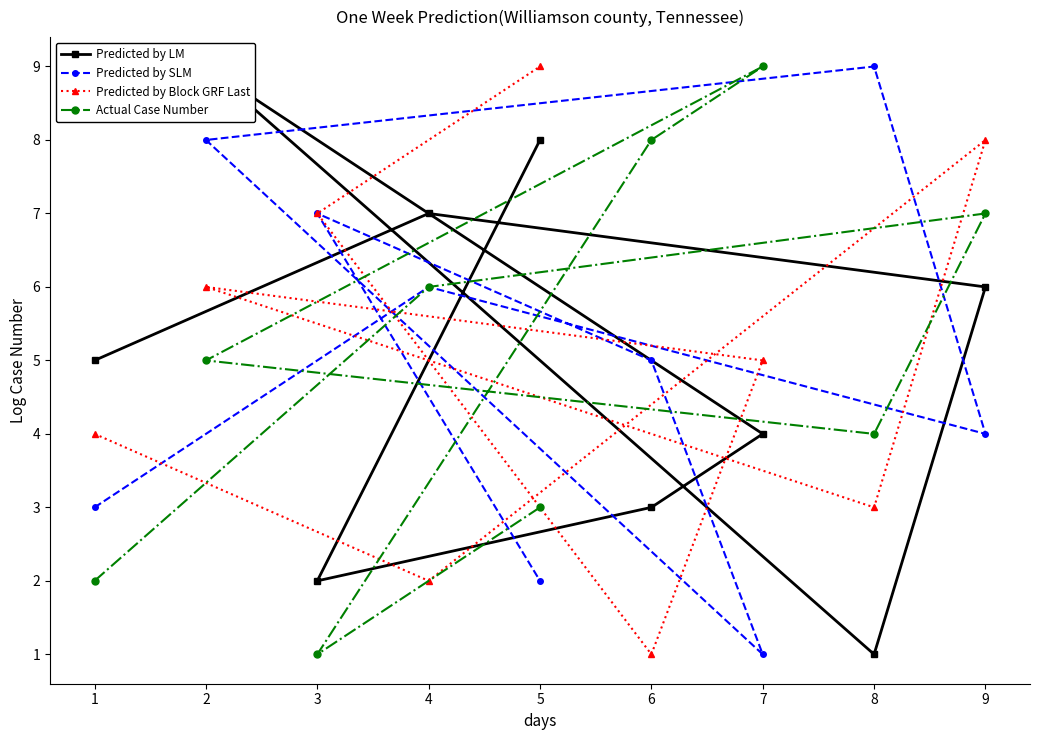

Is the value of Predicted by Block GRF Last at 8 greater than the value of Actual Case Number at 2?

No